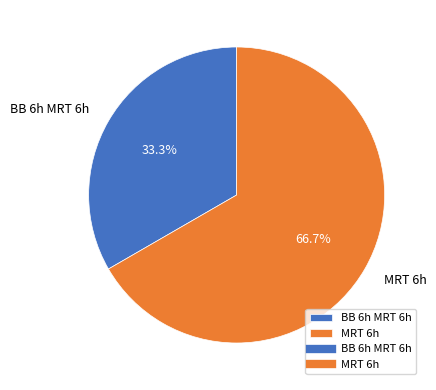

What is the total percentage of BB 6h MRT 6h and MRT 6h?

100.0%